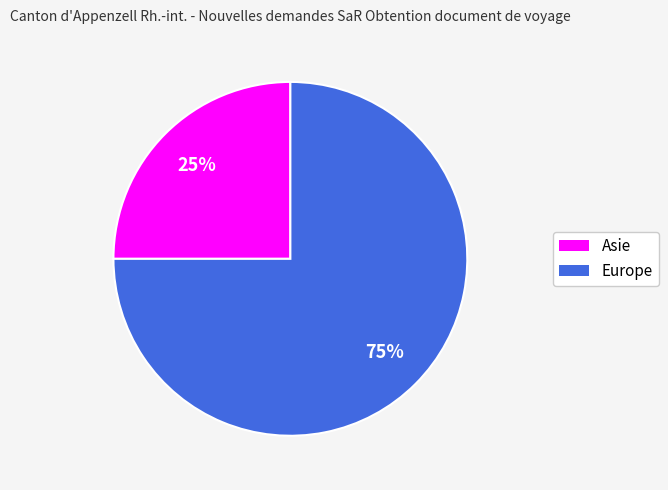

Combined, do Europe and Asie account for over 50%?

Yes